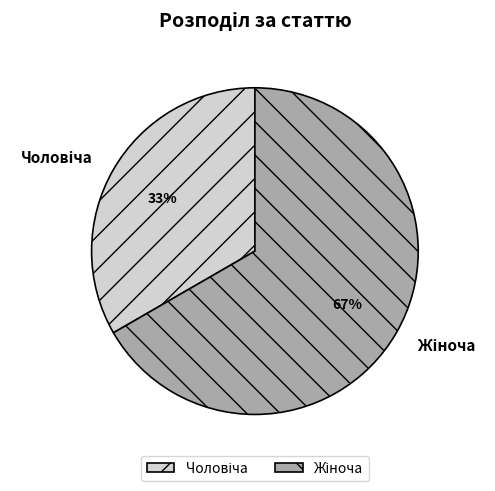

To the nearest percent, what is the average slice percentage?

50%